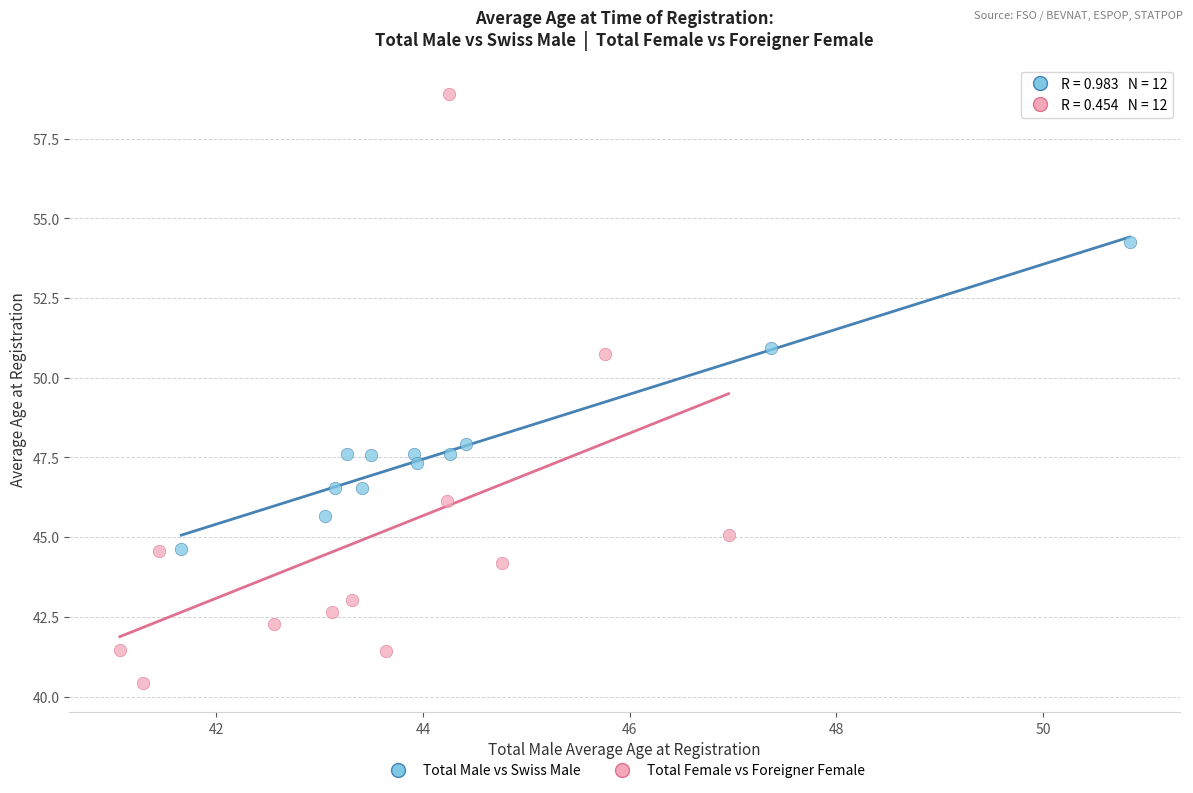

Which series contains the highest Y value?

Total Female vs Foreigner Female